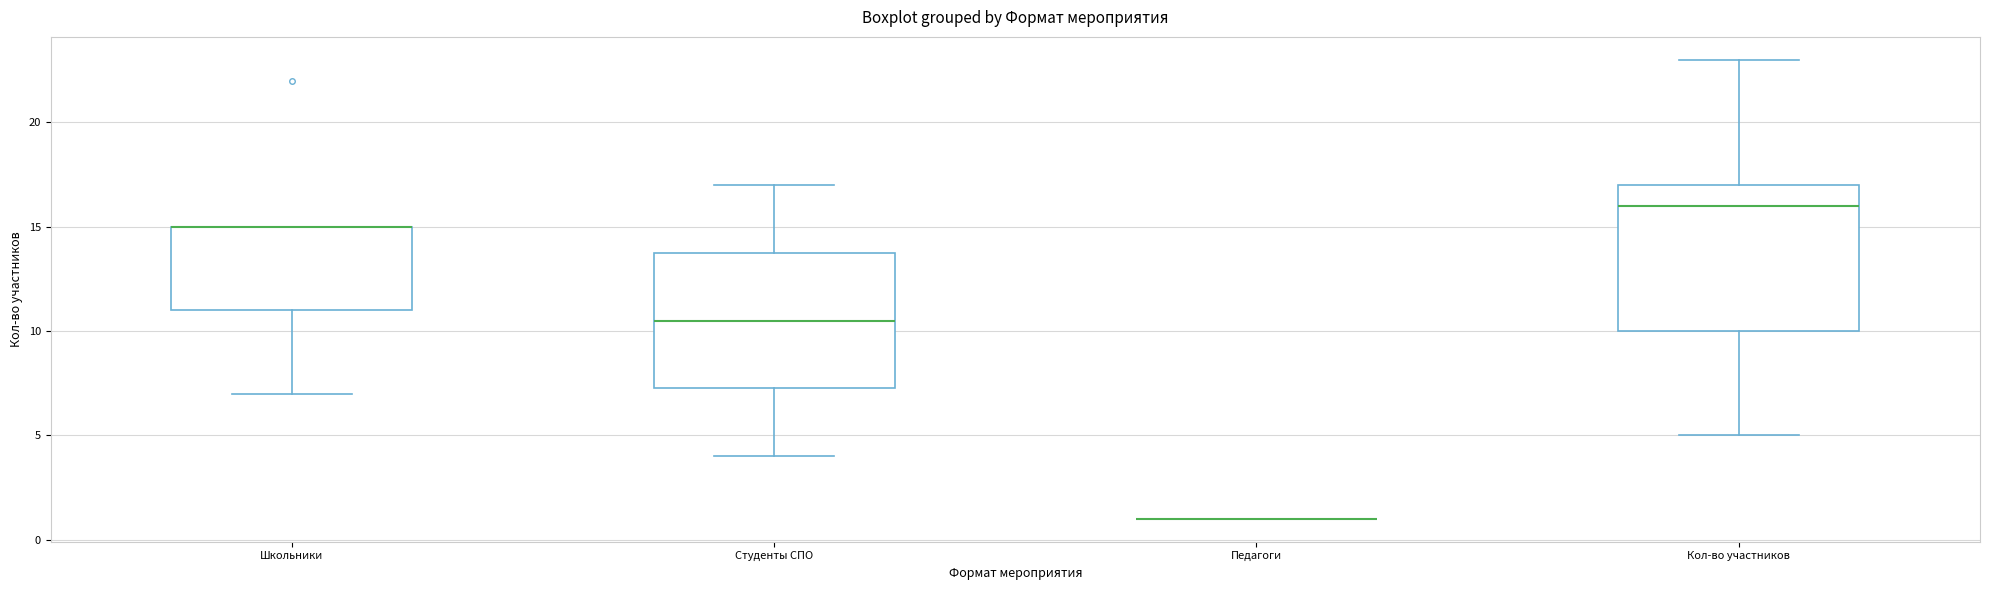

Which box is the tallest, from its lower edge to its upper edge?

Кол-во участников